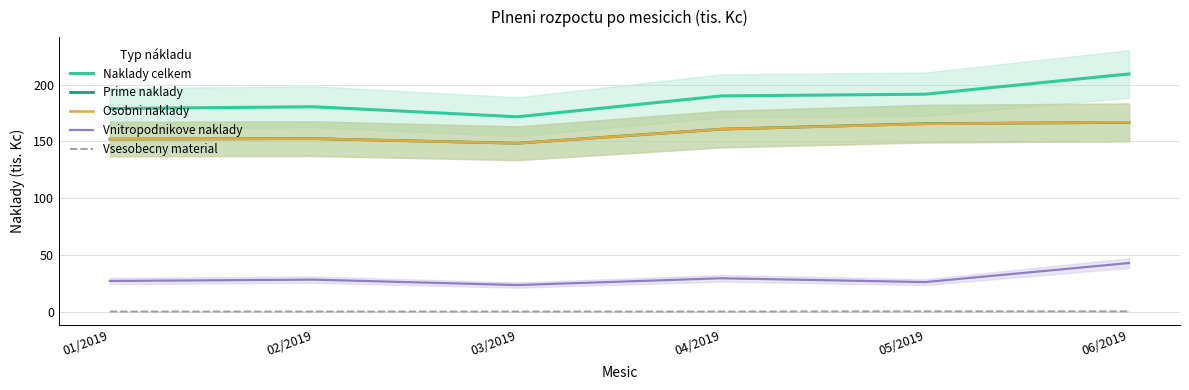

True or false: Vnitropodnikove naklady and Naklady celkem intersect in this chart.

False